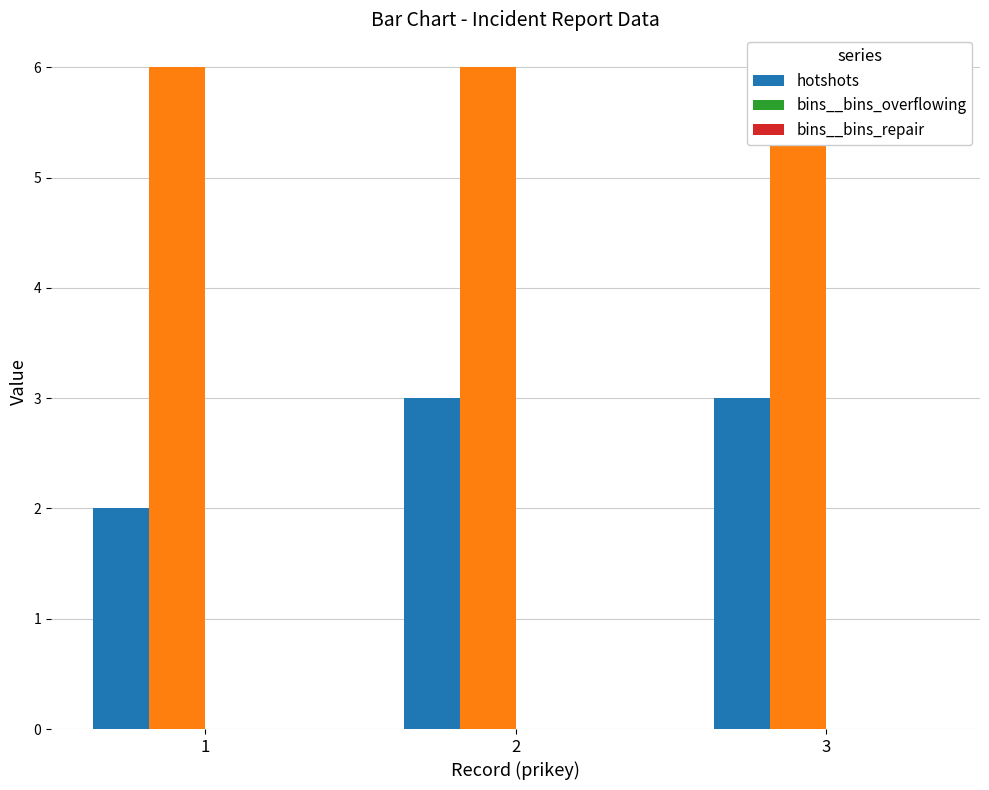

Which series has the largest total across all categories?

hotshots